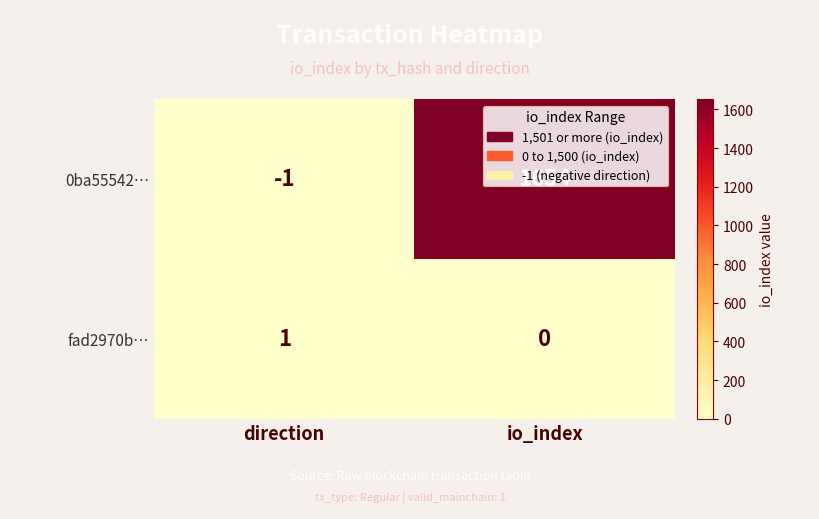

What value does the 0ba55542… series have at io_index?

1654